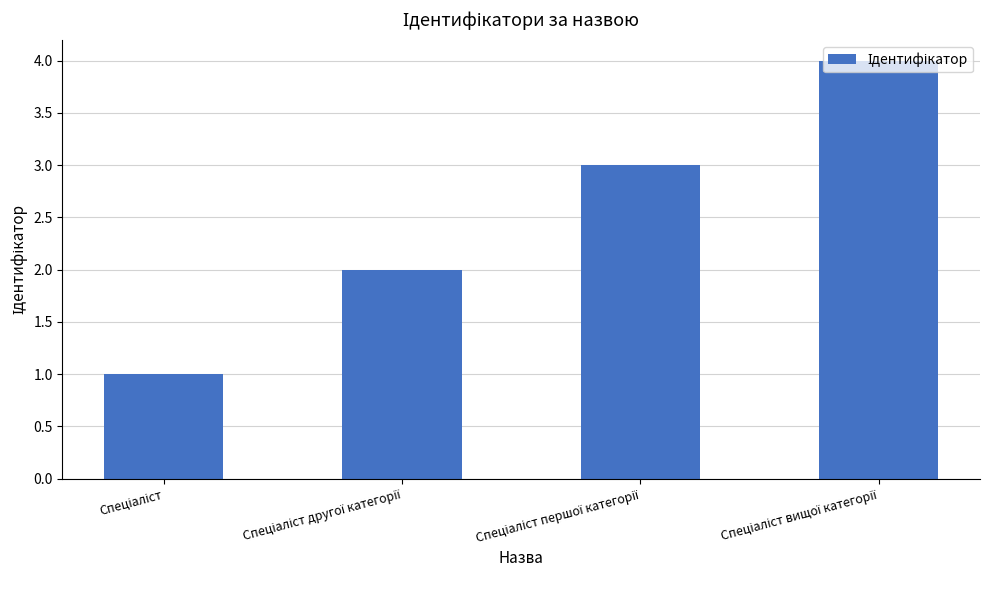

What is the maximum value shown in the chart?

4